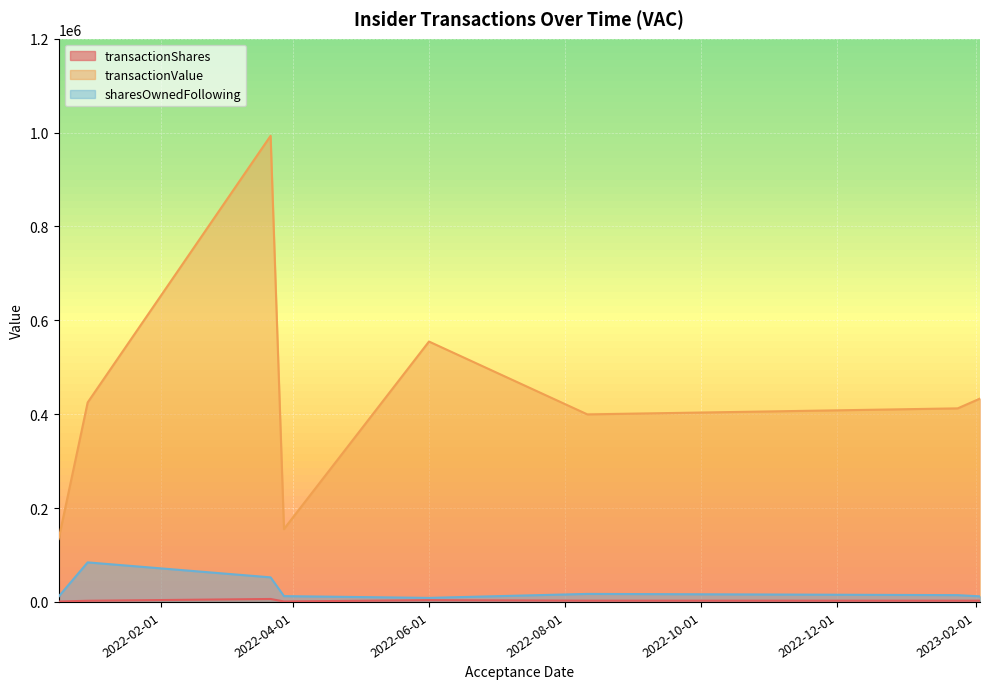

Which series has the largest total across all categories?

transactionValue